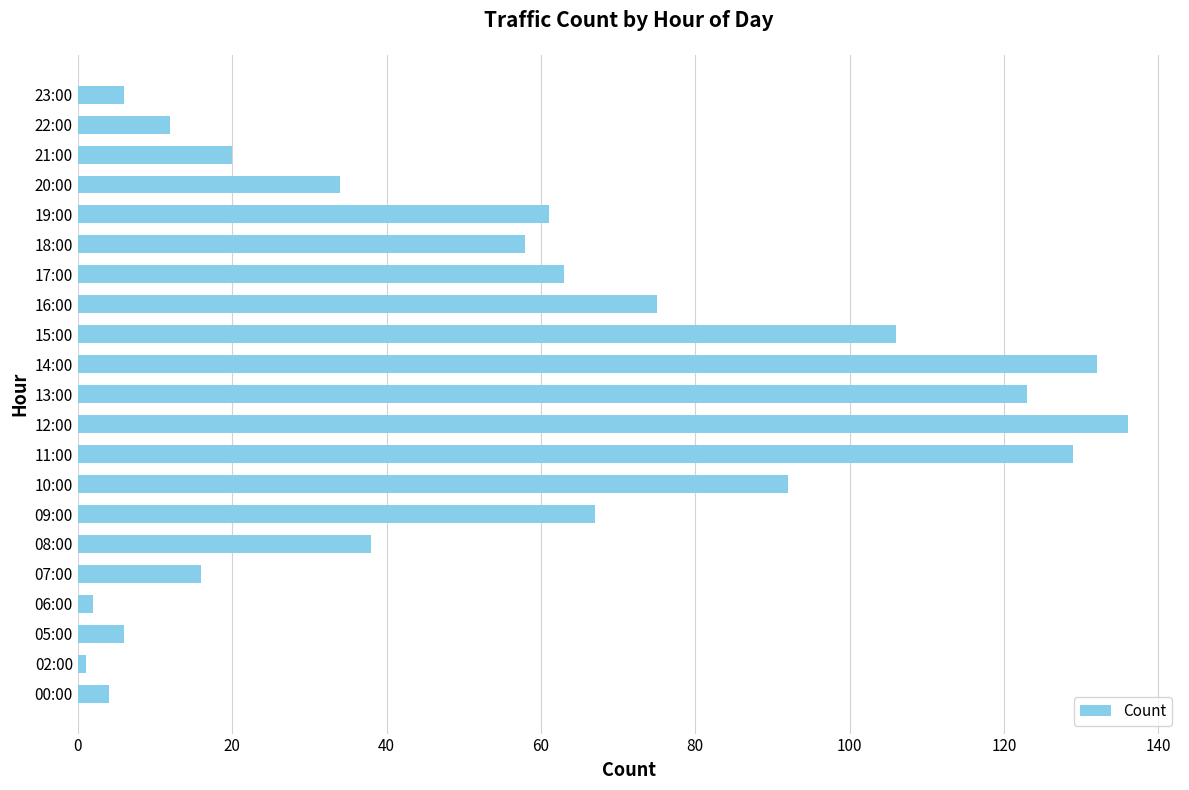

Is it true that the value at 16:00 is 75?

True